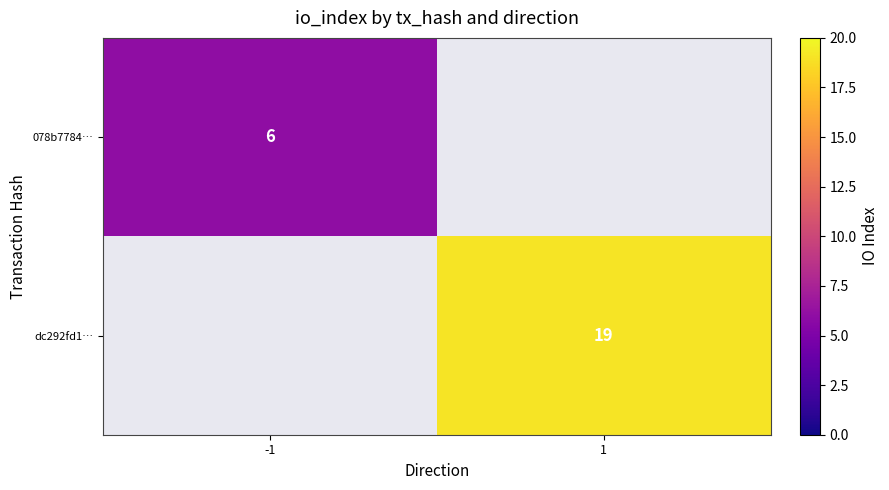

Between -1 and 1, which is larger?

1